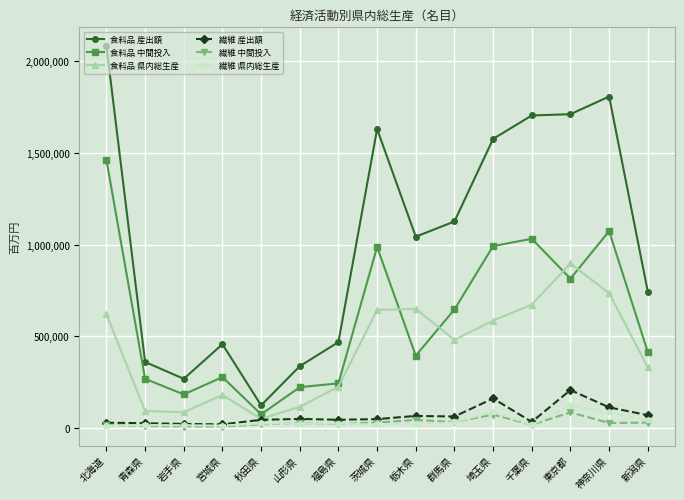

At which category is the sum across all series the highest?

北海道